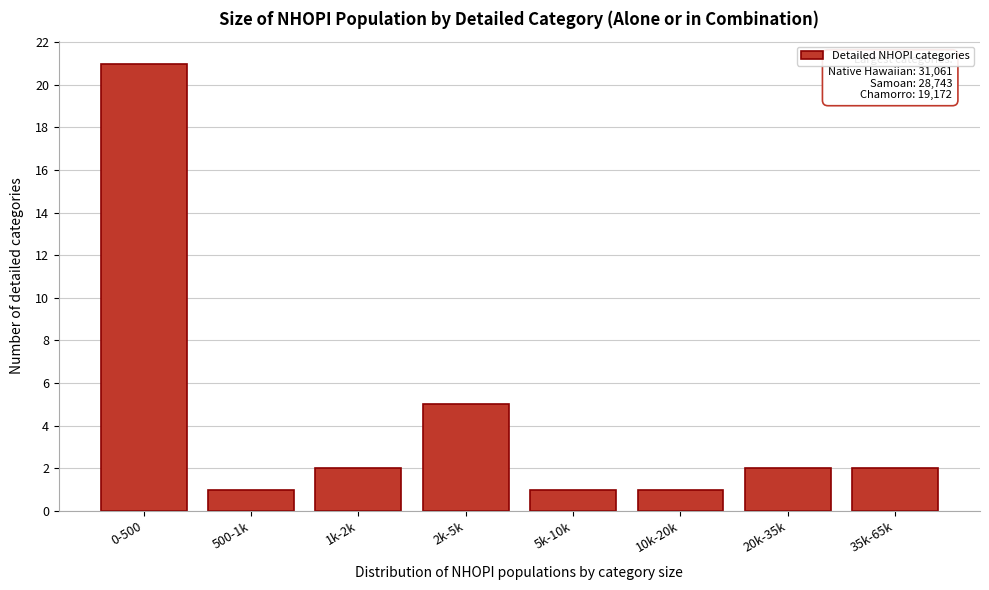

Reading right to left, what are all the values shown in this chart?

35k-65k=2	20k-35k=2	10k-20k=1	5k-10k=1	2k-5k=5	1k-2k=2	500-1k=1	0-500=21